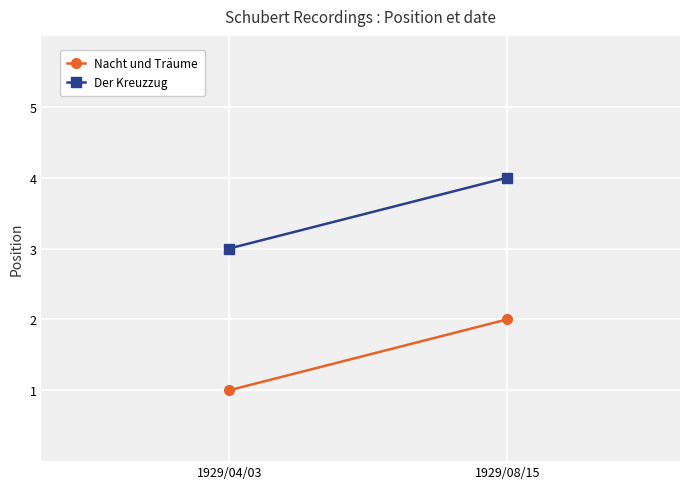

Is it true that Der Kreuzzug equals 3 at 1929/04/03?

True